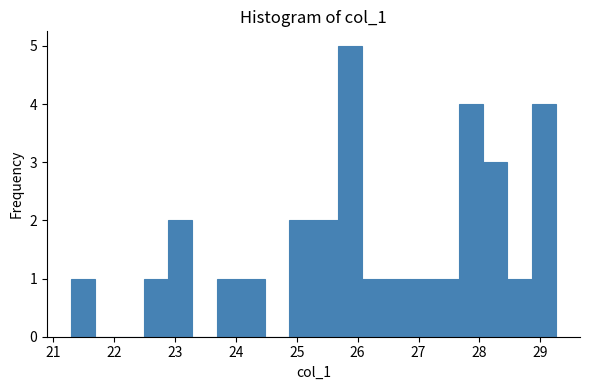

Read against the x-axis, roughly where is the centre of the tallest bar?

25.9